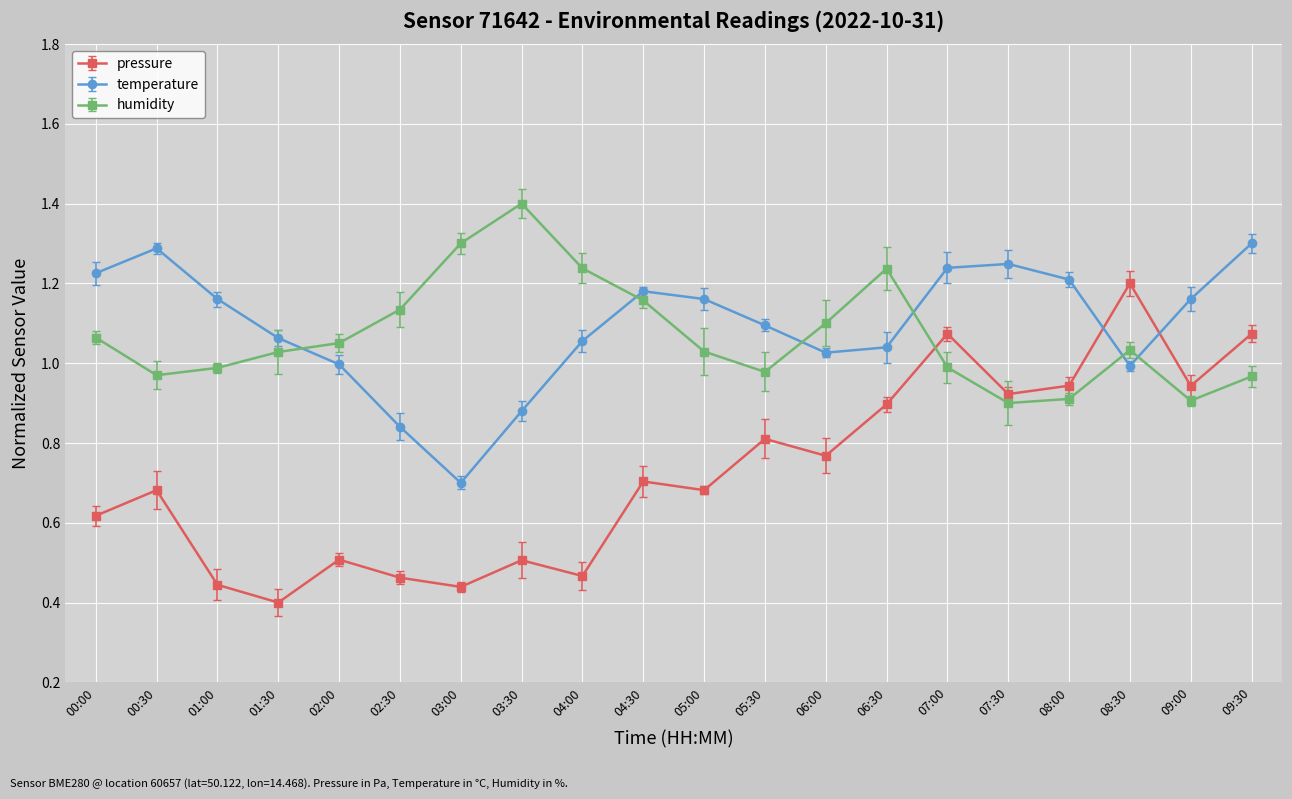

How many lines are shown in the chart?

3